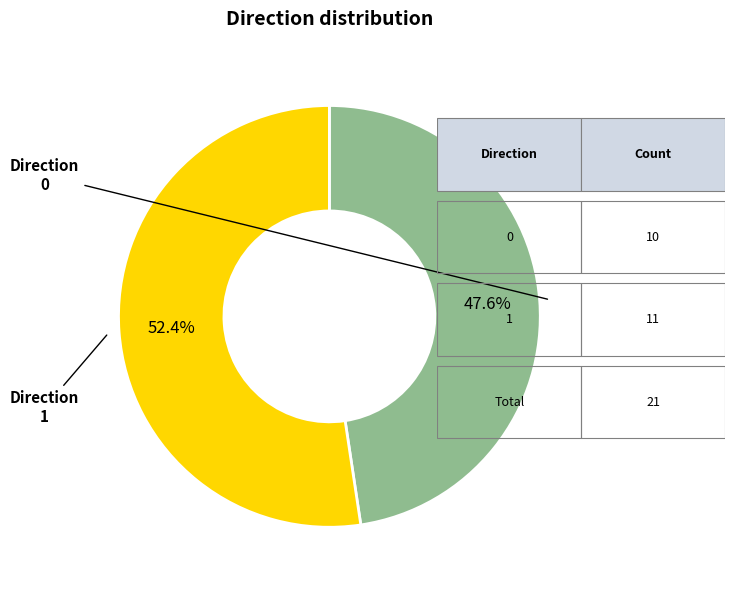

Which has a higher value, Direction 0 or Direction 1?

Direction 1